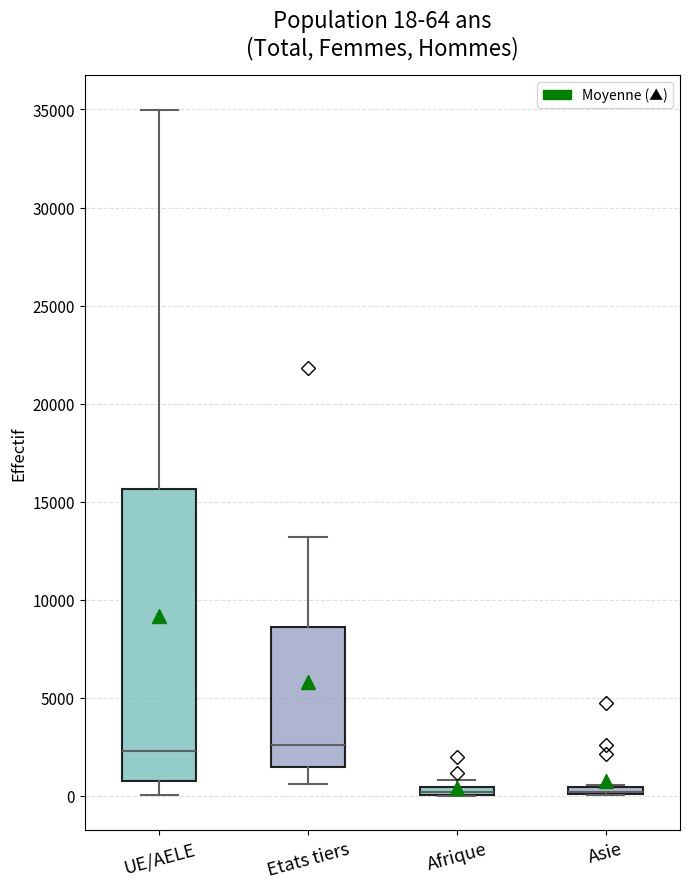

Comparing the boxes themselves (not the whiskers), which one is the tallest?

UE/AELE